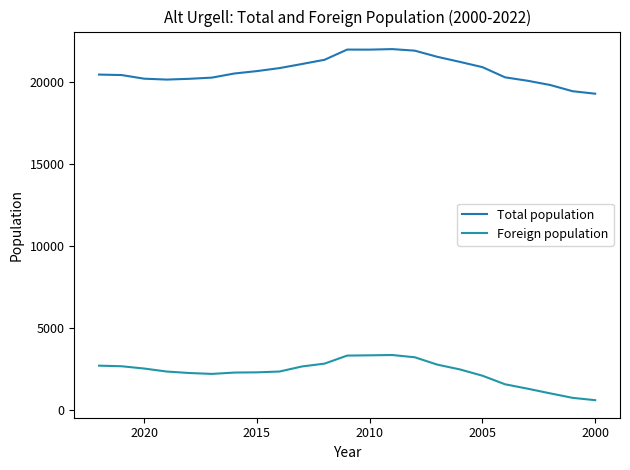

The value of Foreign population at 18 is 339. True or false?

False